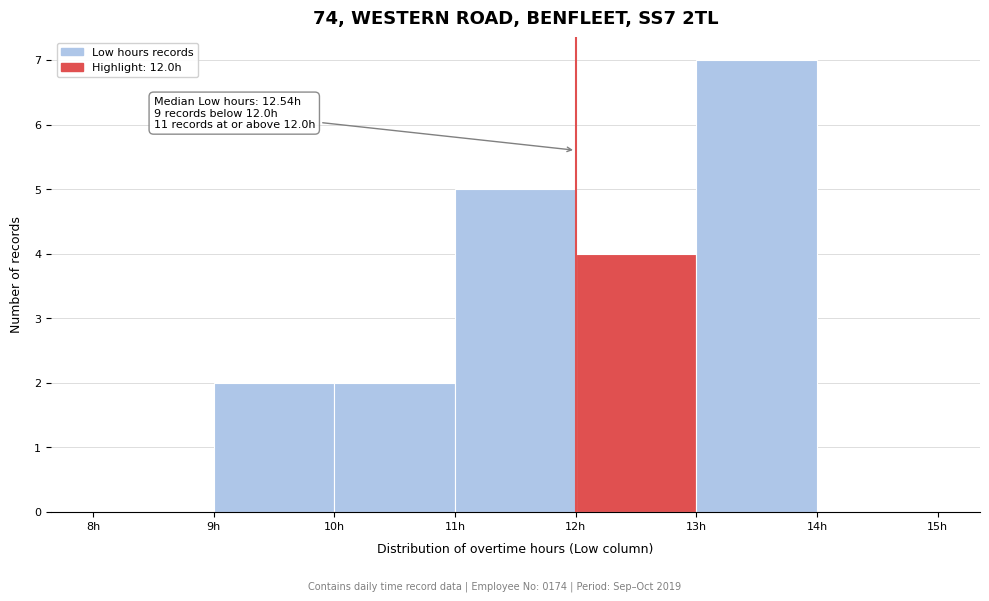

Over which range of the x-axis is the bar tallest?

13 to 14